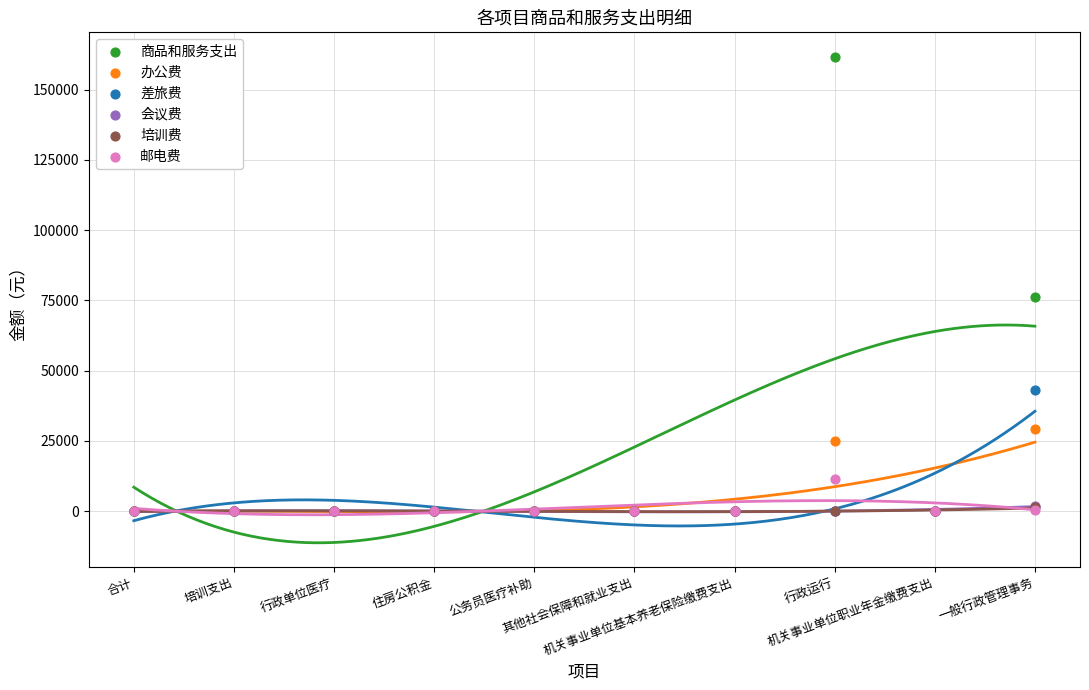

What are all the series names shown in the legend?

商品和服务支出, 办公费, 差旅费, 会议费, 培训费, 邮电费